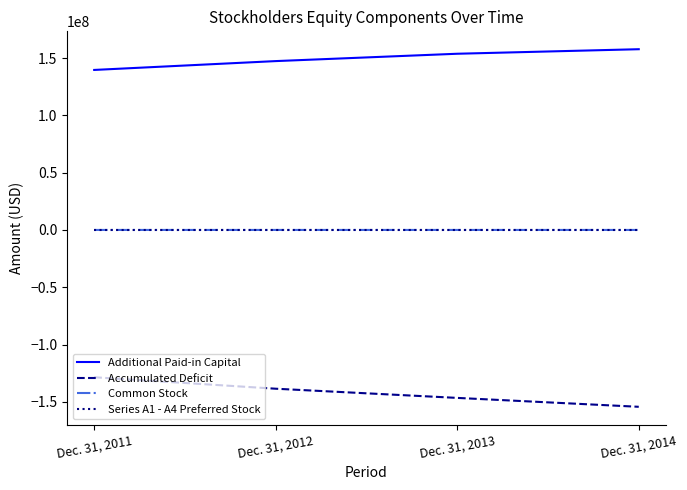

How many Additional Paid-in Capital values are between 147393151 and 157764598?

3